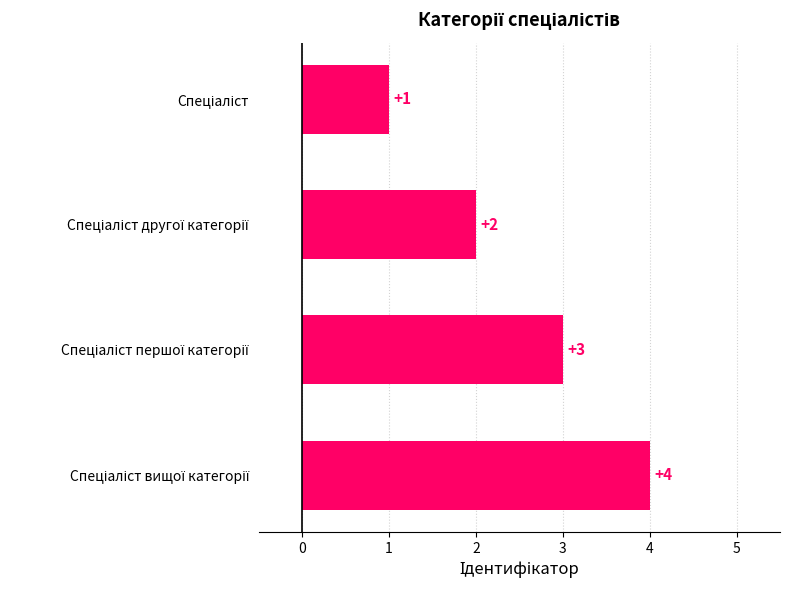

Count the values in the range 2 to 4.

3